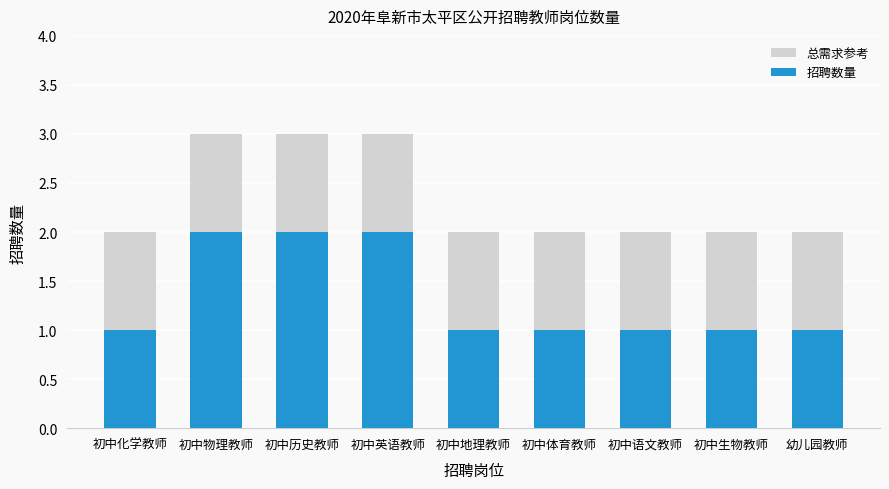

Count the number of data series in this chart.

2